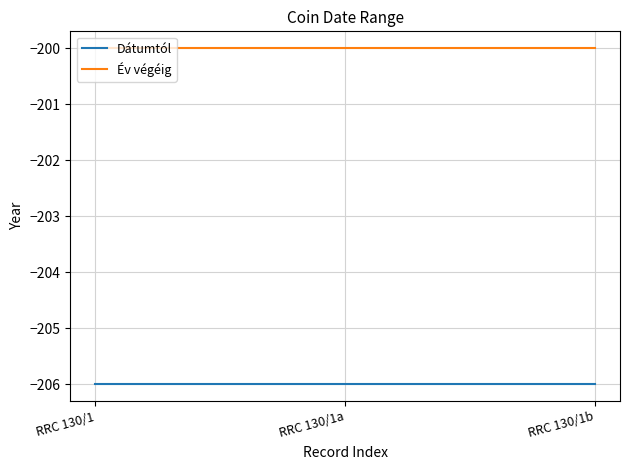

What are all the series names shown in the legend?

Dátumtól, Év végéig